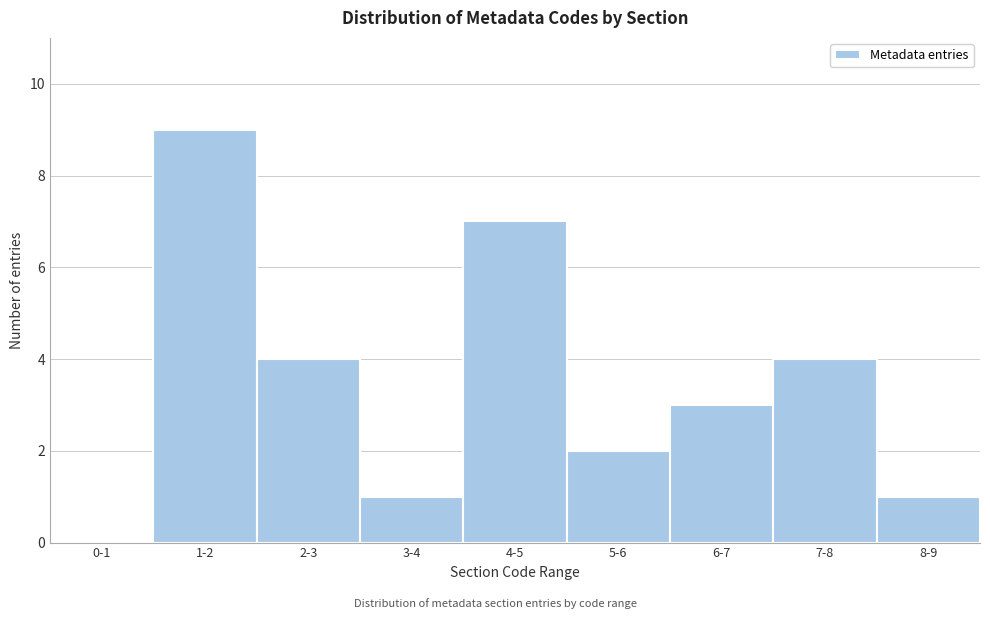

Reading right to left, list all the values displayed in this chart.

8-9=1	7-8=4	6-7=3	5-6=2	4-5=7	3-4=1	2-3=4	1-2=9	0-1=0